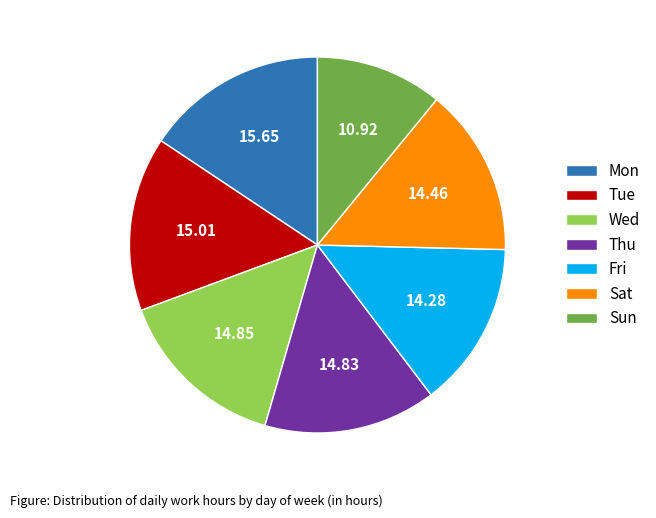

Which category has the smallest portion of the pie?

Sun